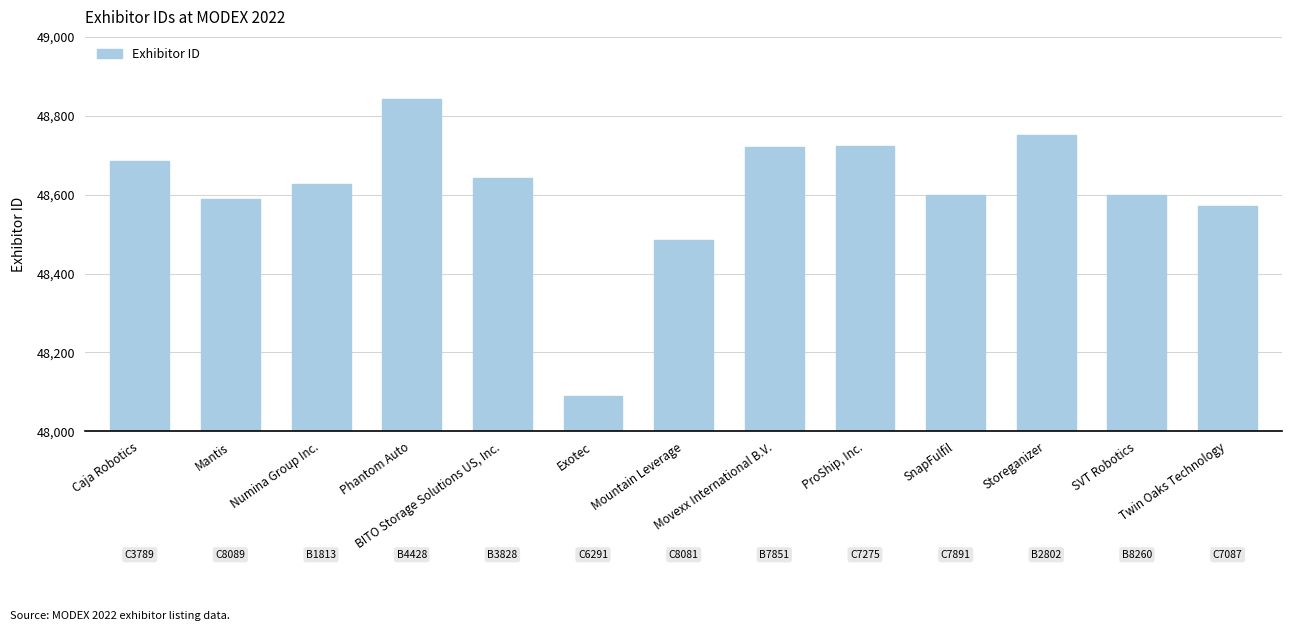

At which label does the data first exceed 48626?

Caja Robotics